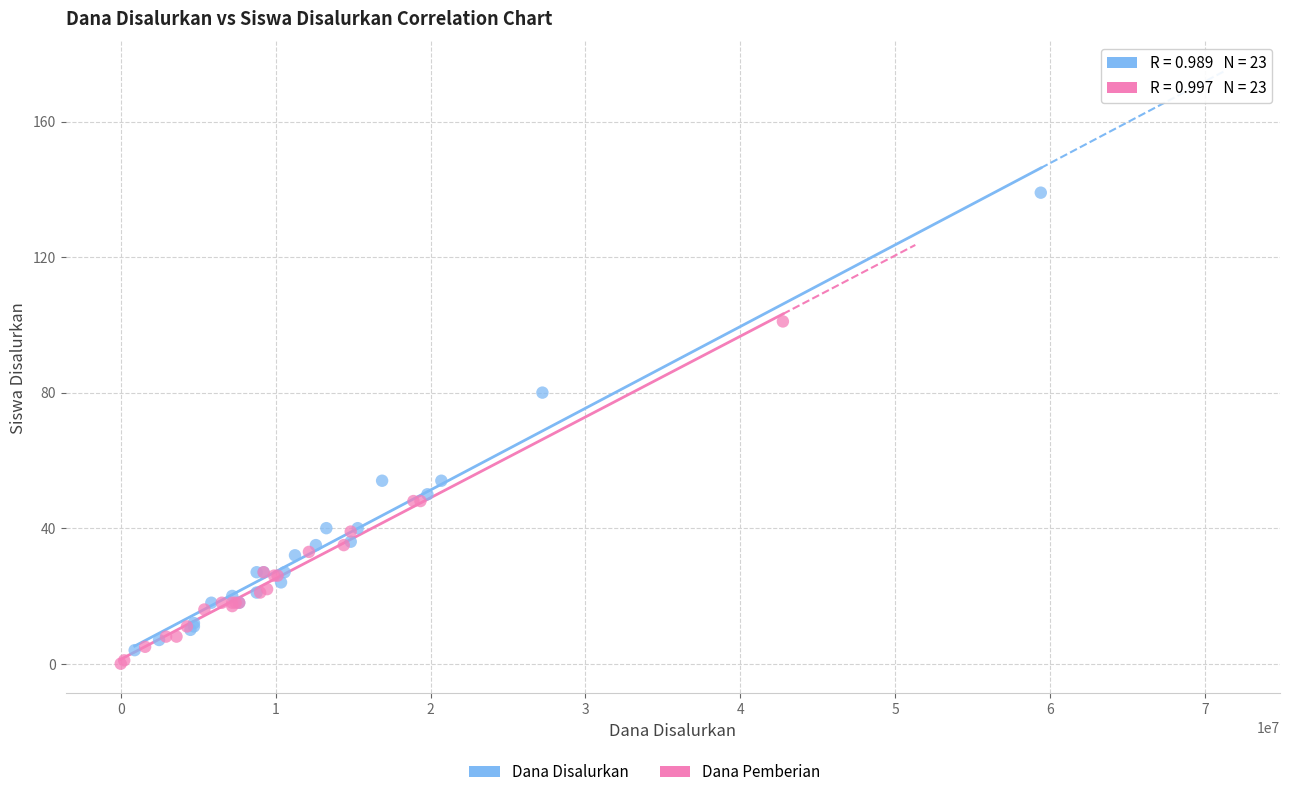

Which series has the largest Y range (max minus min)?

Dana Disalurkan